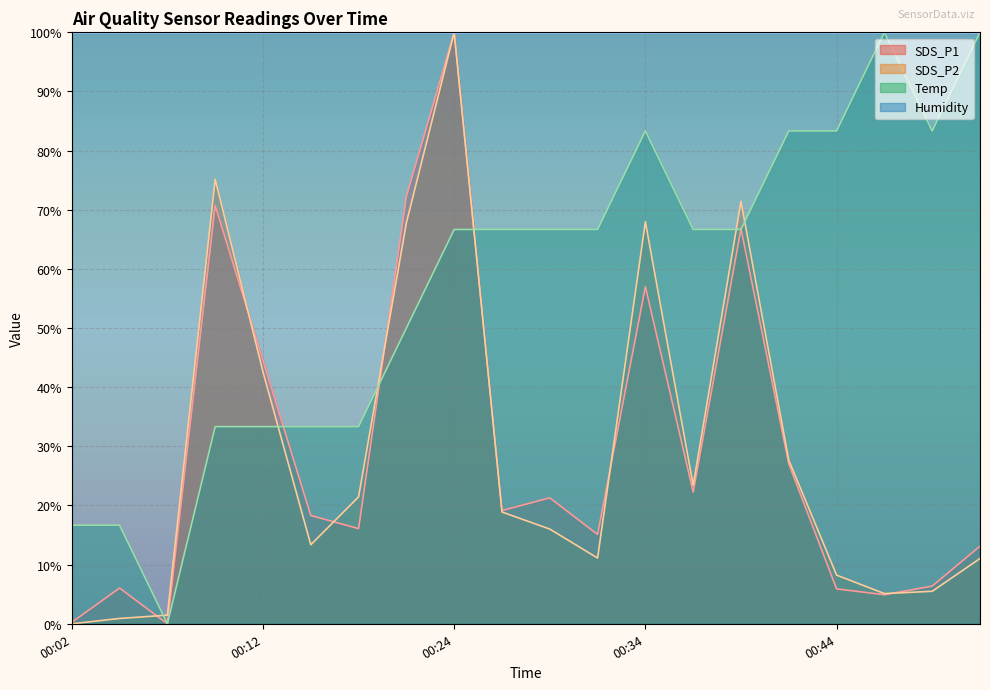

Count the number of data series in this chart.

4